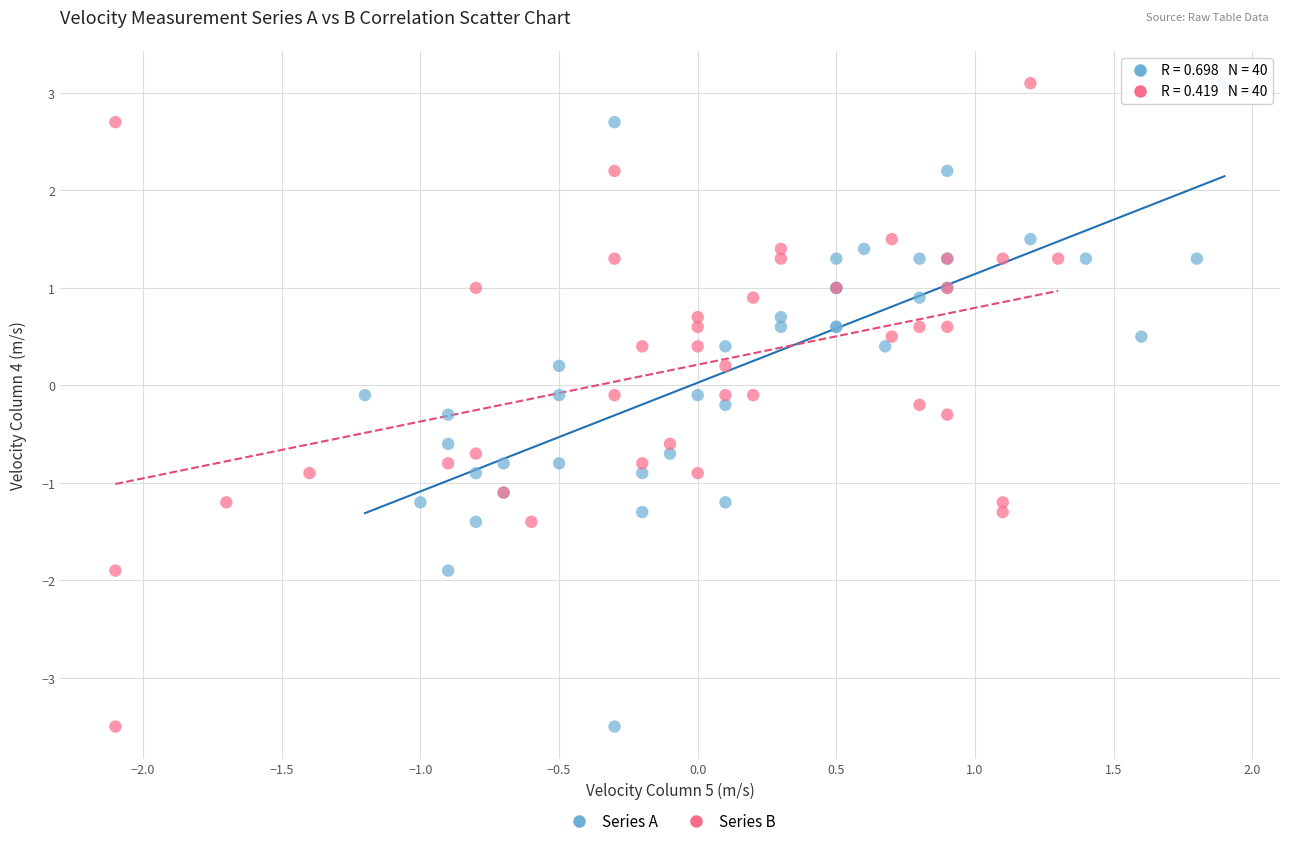

What are all the series names shown in the legend?

Series A, Series B